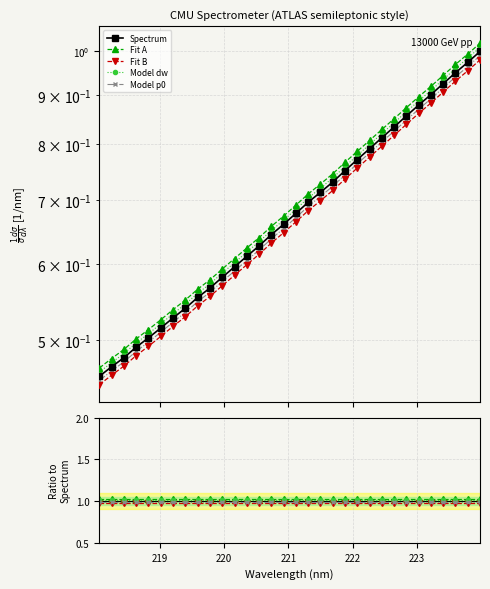

The value at 222.0721 is 1.4. True or false?

False